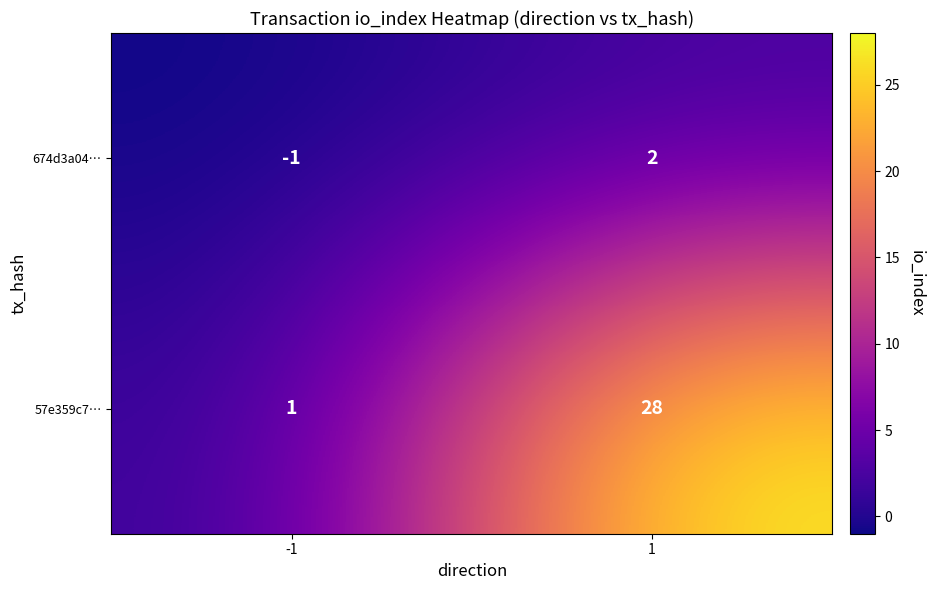

Reading left to right, list all the values displayed in this chart.

674d3a04…: -1	2
57e359c7…: 1	28